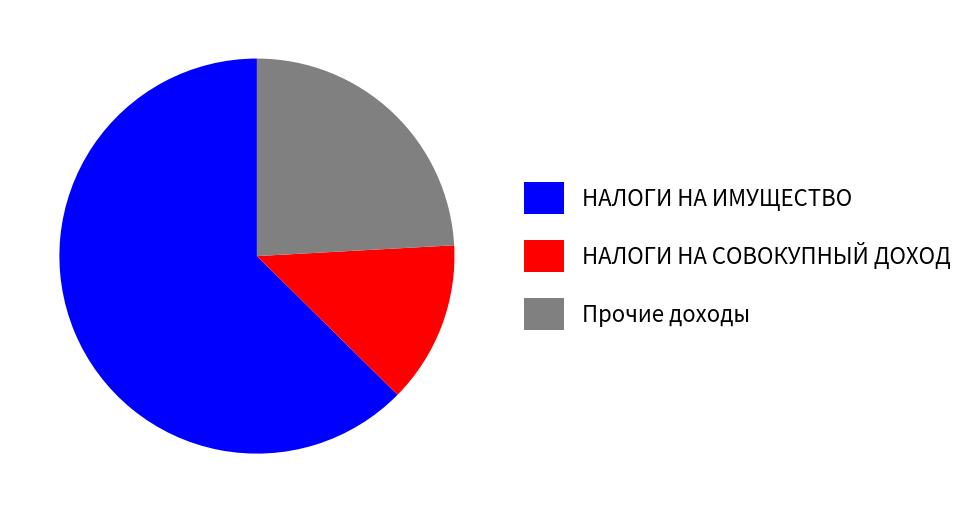

Rank the categories by value from highest to lowest.

НАЛОГИ НА ИМУЩЕСТВО, Прочие доходы, НАЛОГИ НА СОВОКУПНЫЙ ДОХОД